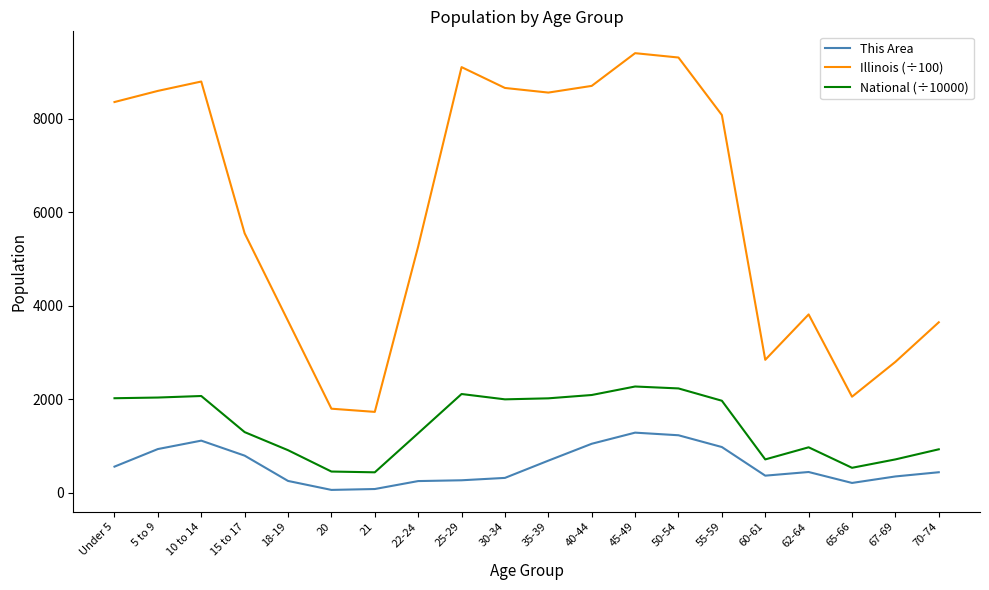

What is the sum of the This Area values at 21 and 40-44?

1124.0